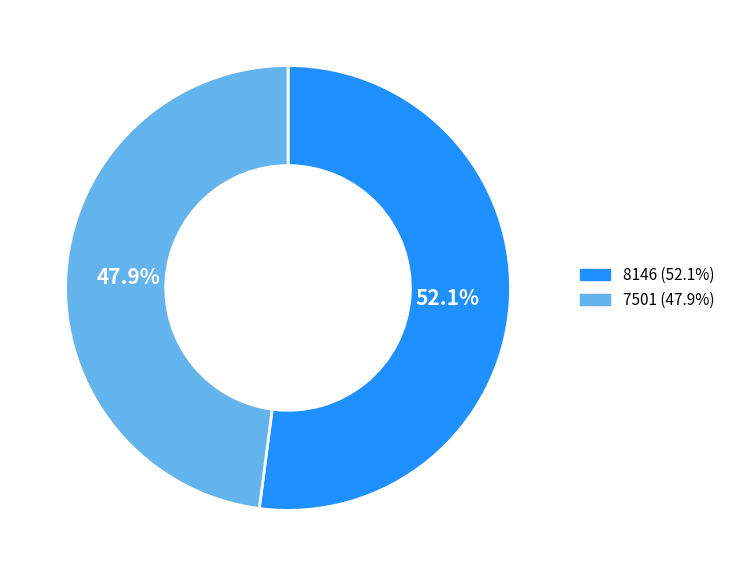

What percentage is the 7501 slice, to the nearest percent?

48%